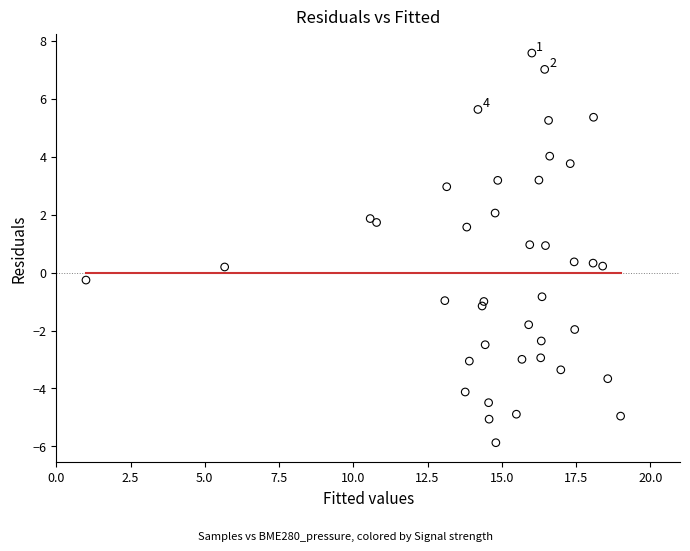

What is the range of X values (max minus min)?

18.0